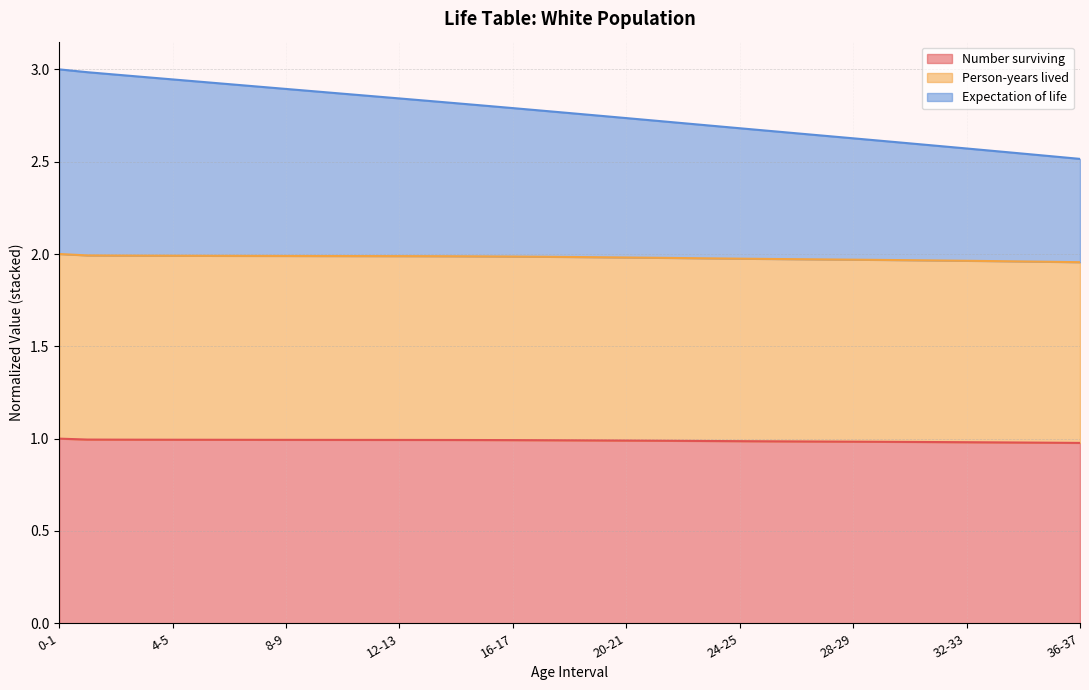

Is it true that Number surviving equals 1.5 at 34-35?

False